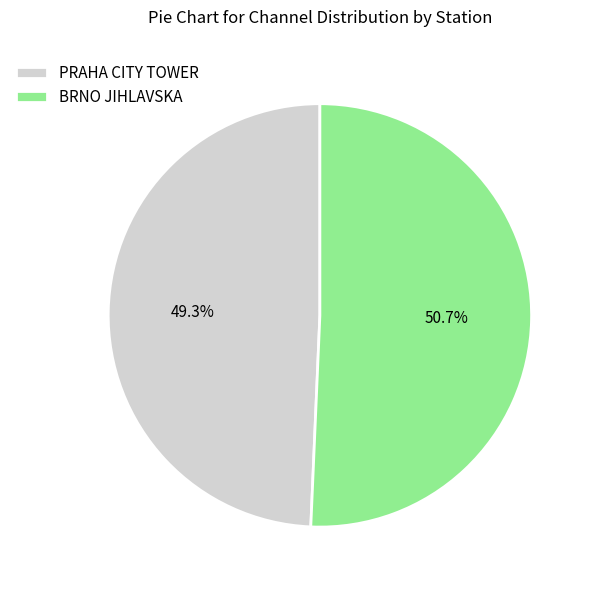

Is the sum of BRNO JIHLAVSKA and PRAHA CITY TOWER greater than half?

Yes